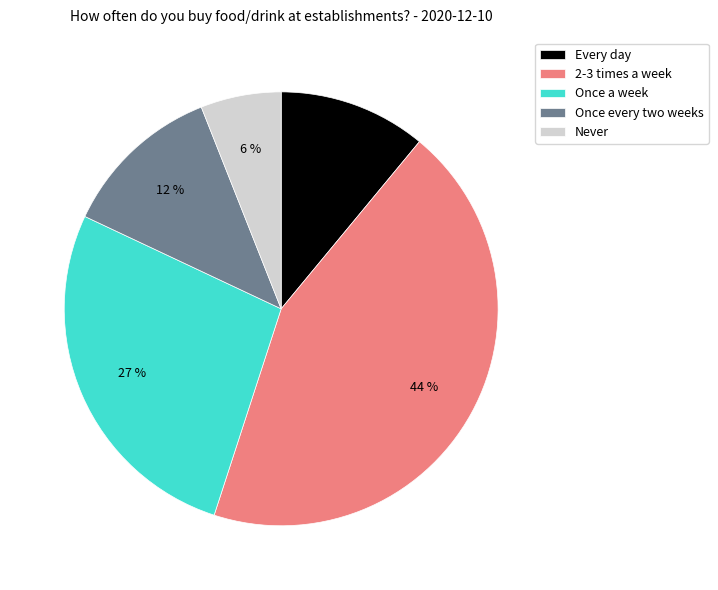

Is there a majority slice in this chart?

No